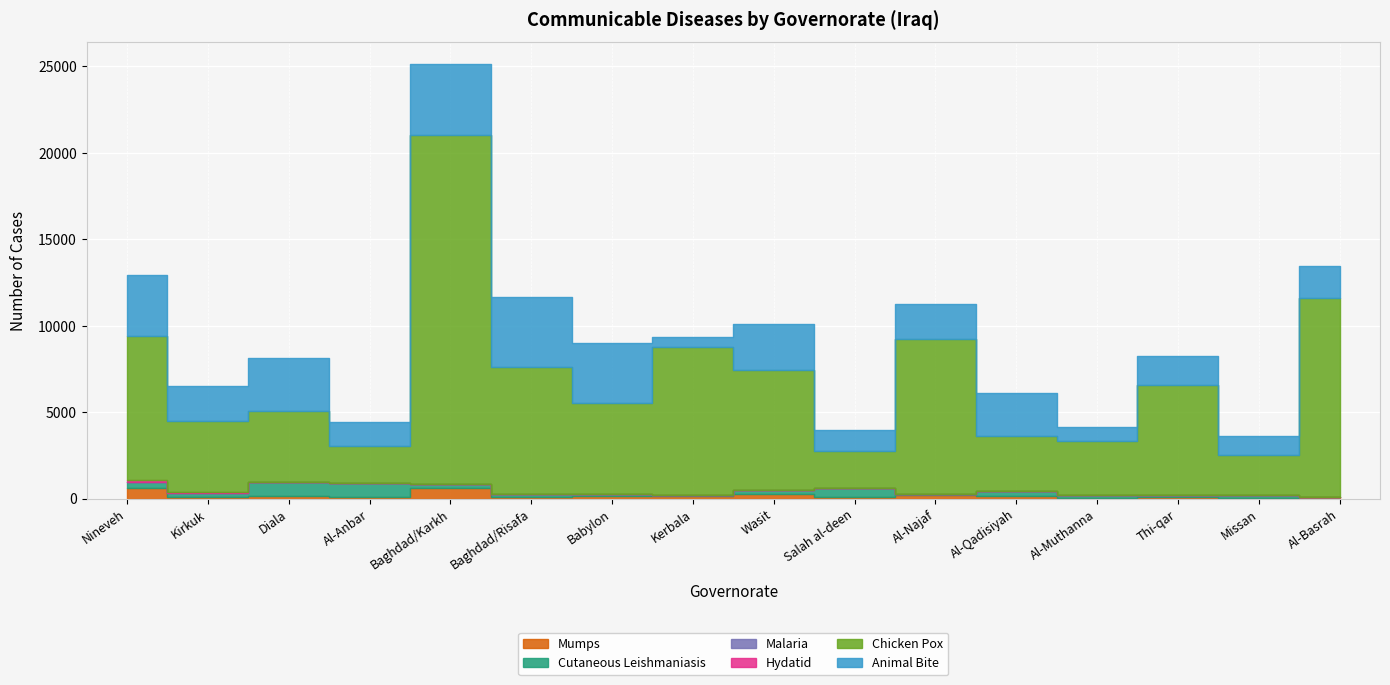

What are all the series names shown in the legend?

Mumps, Cutaneous Leishmaniasis, Malaria, Hydatid, Chicken Pox, Animal Bite